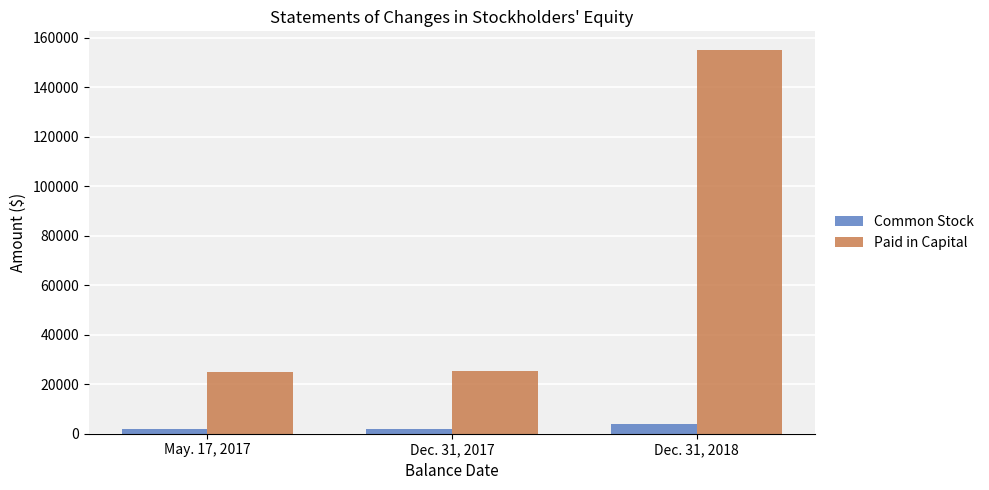

What is the sum of all Paid in Capital values?

205187